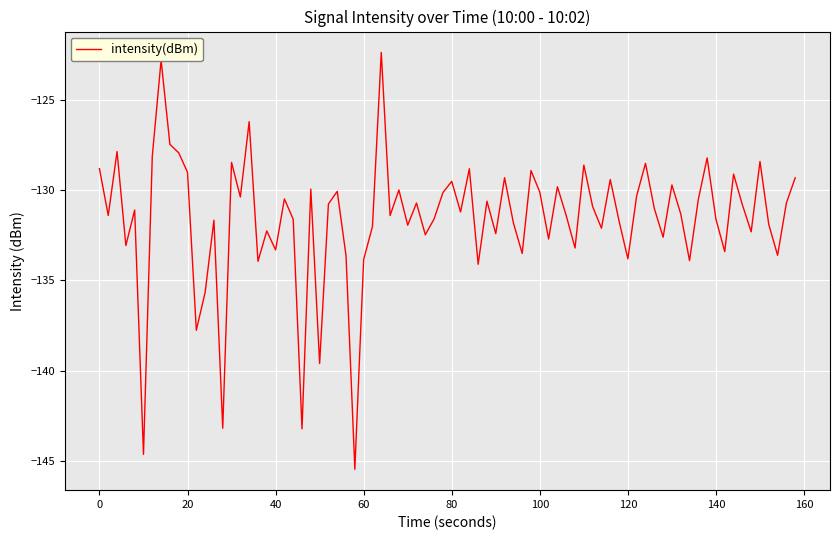

What is the smallest value displayed?

-145.5